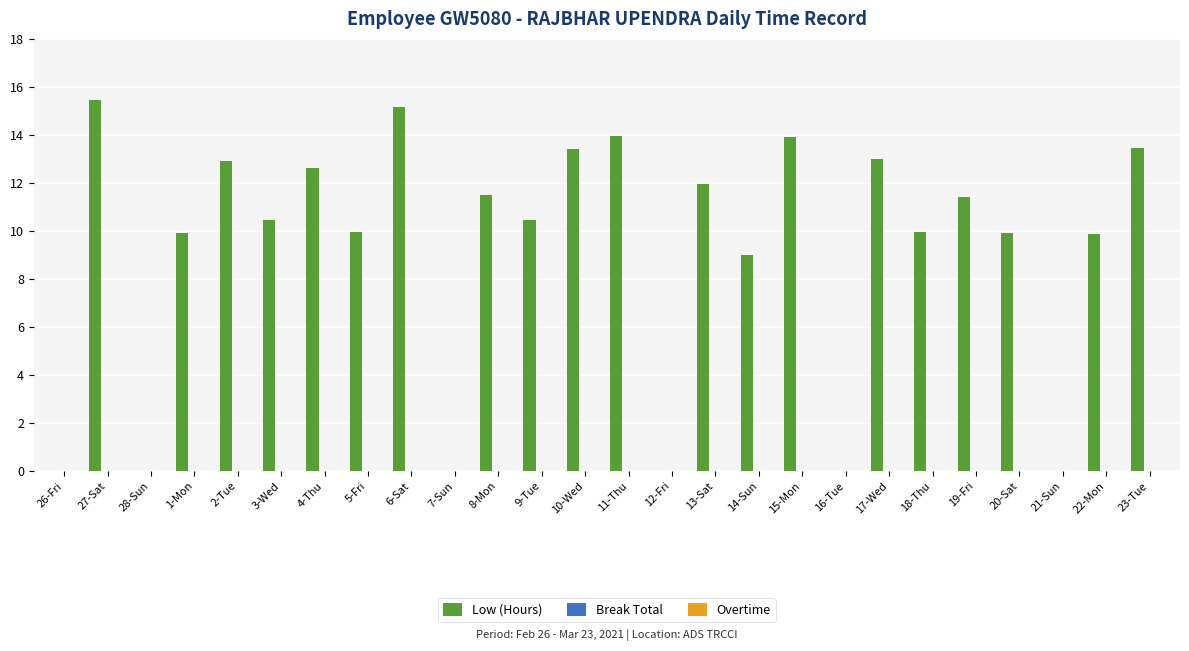

What is the sum of all values?

238.1